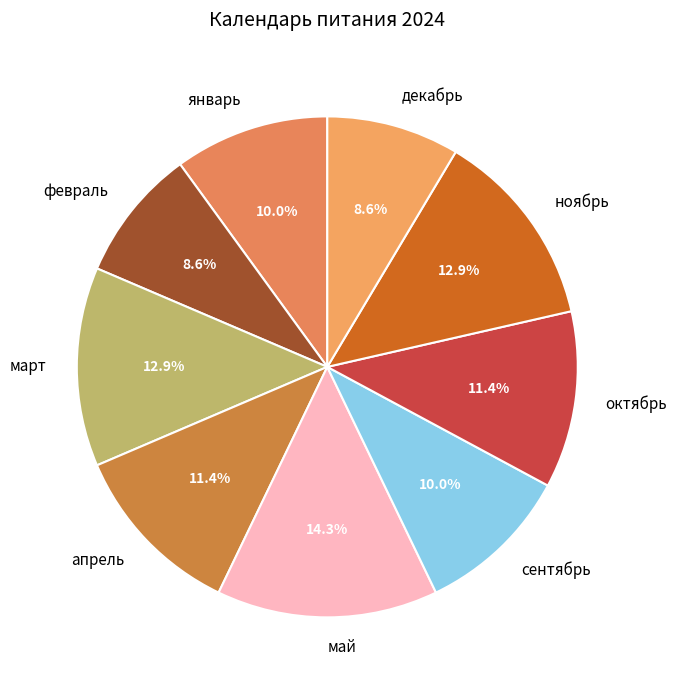

What is the largest slice in the pie chart?

май